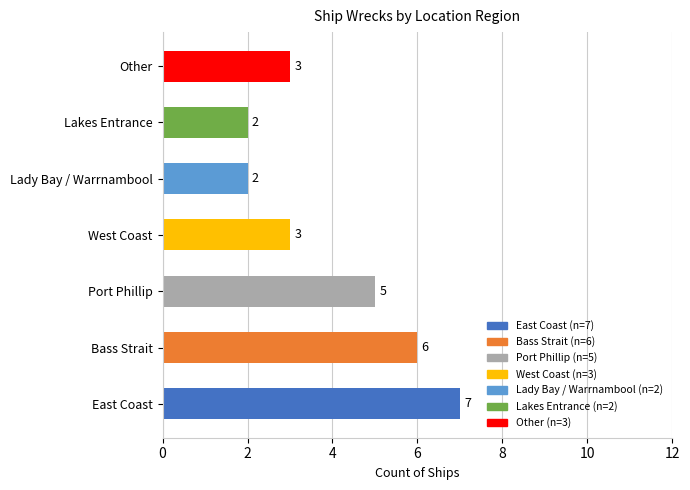

Approximately how many times larger is the value at Bass Strait compared to West Coast?

2.0